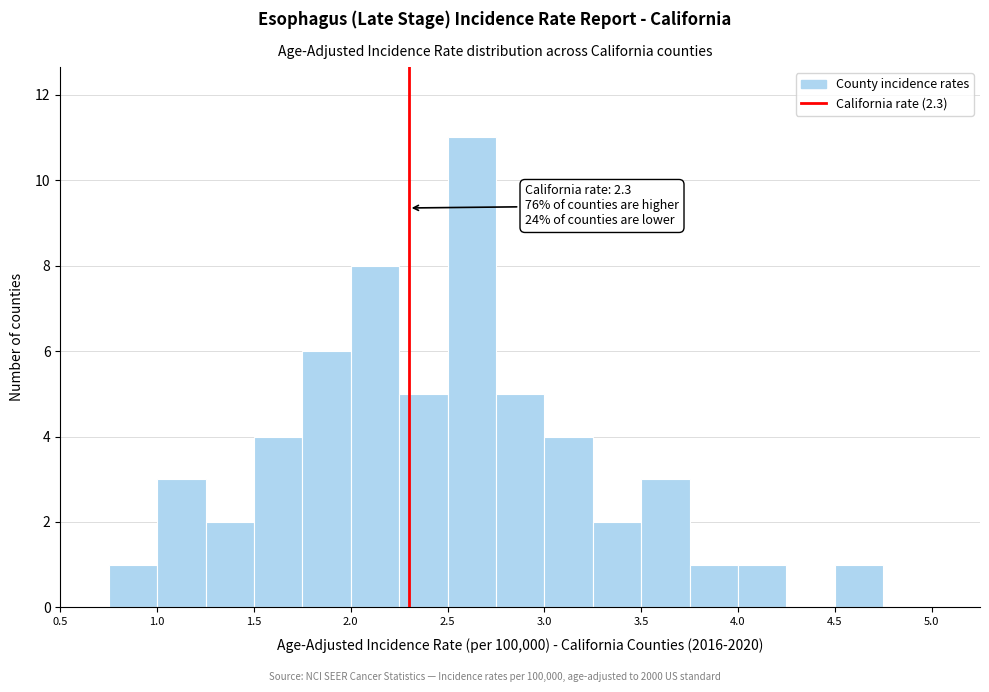

Over which range of the x-axis is the bar tallest?

2.50 to 2.75